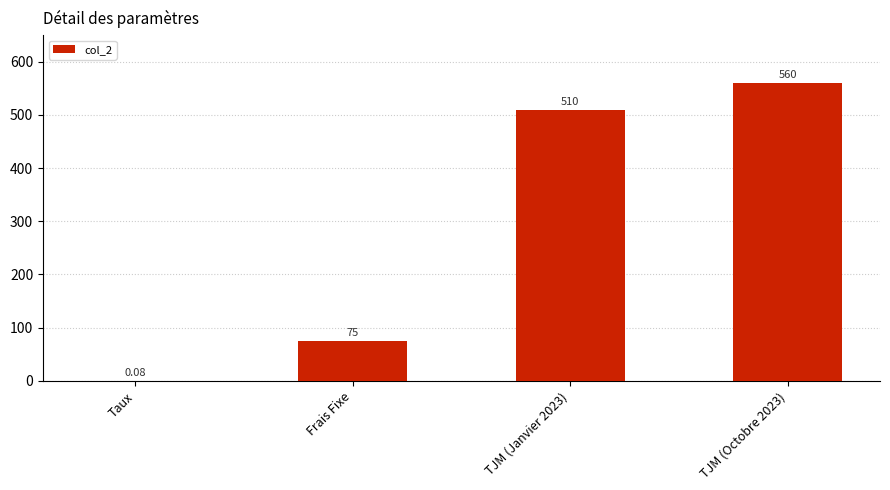

What is the change in value from Frais Fixe to TJM (Janvier 2023)?

+435.0